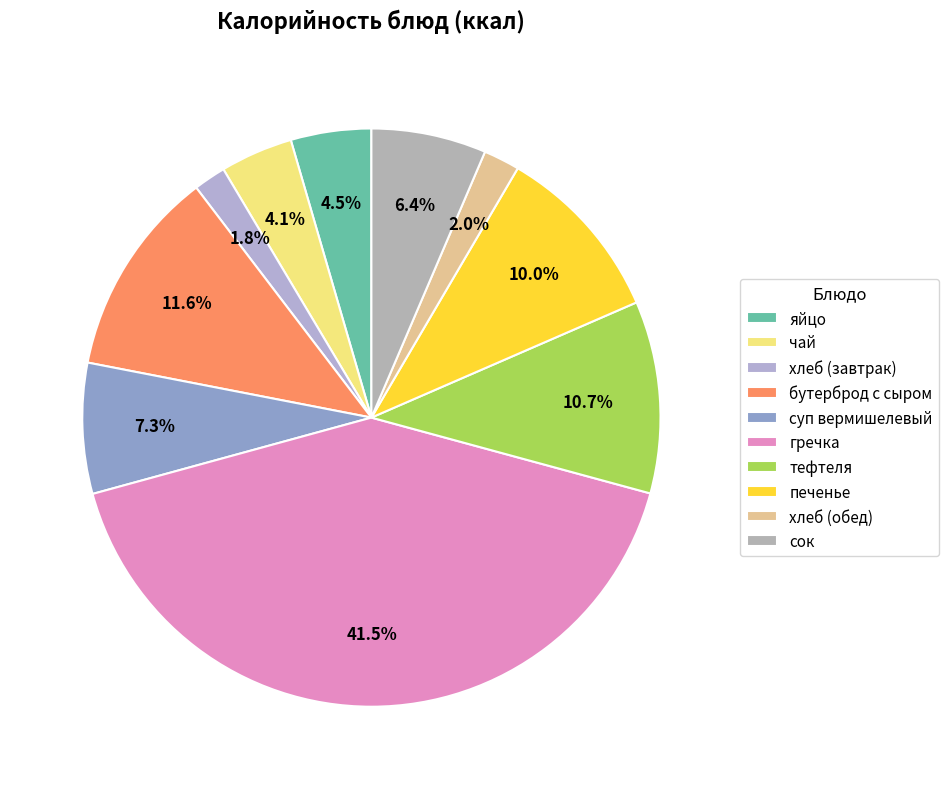

Is суп вермишелевый the majority of the pie?

No